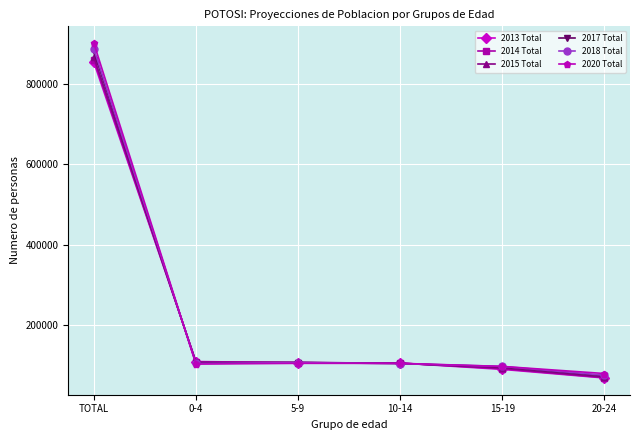

True or false: 2017 Total has more than 2 points higher than both neighbors.

False